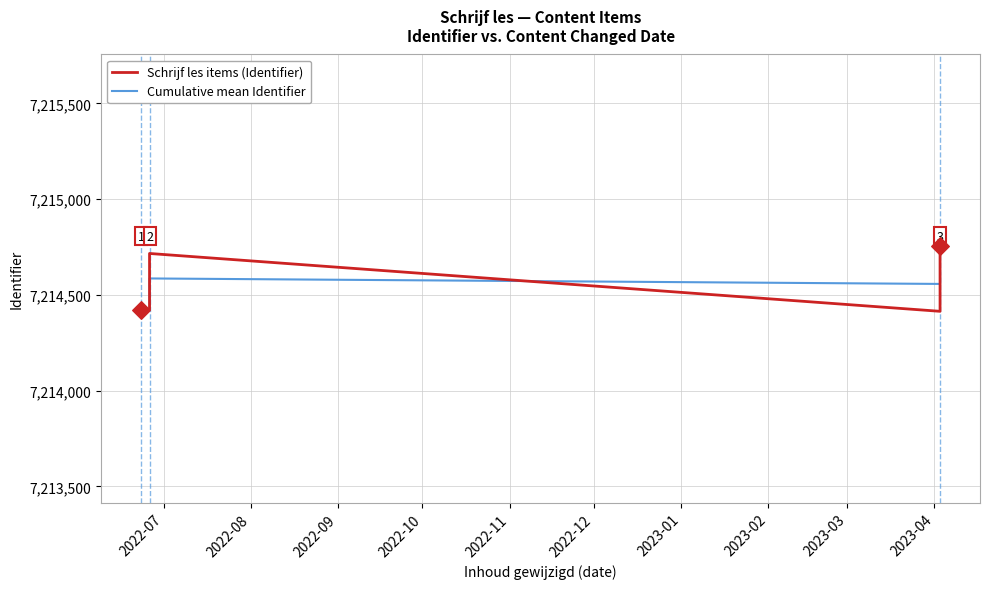

Which series has the largest total across all categories?

Schrijf les items (Identifier)